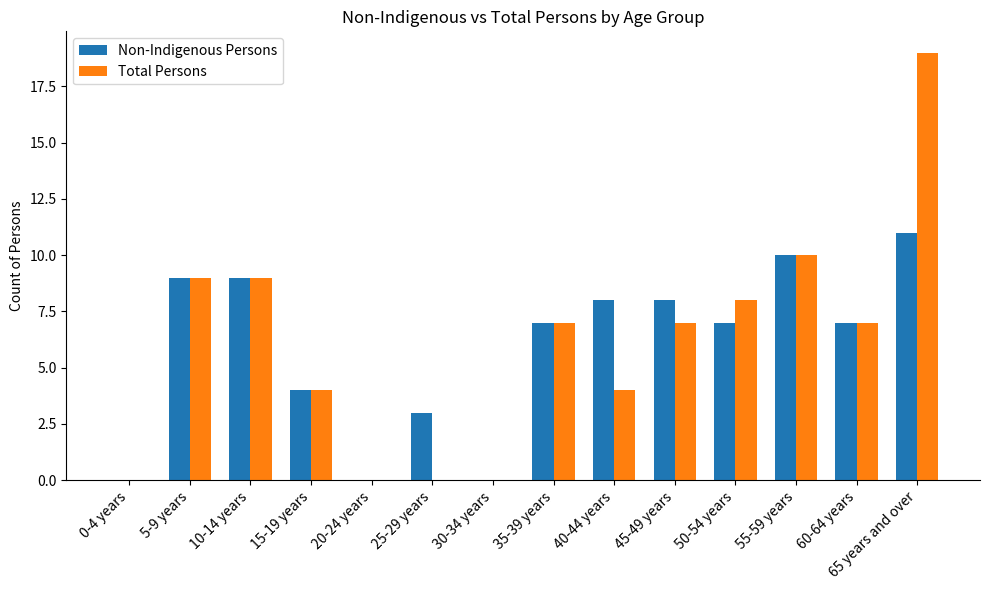

The value of Total Persons at 45-49 years is 5. True or false?

False